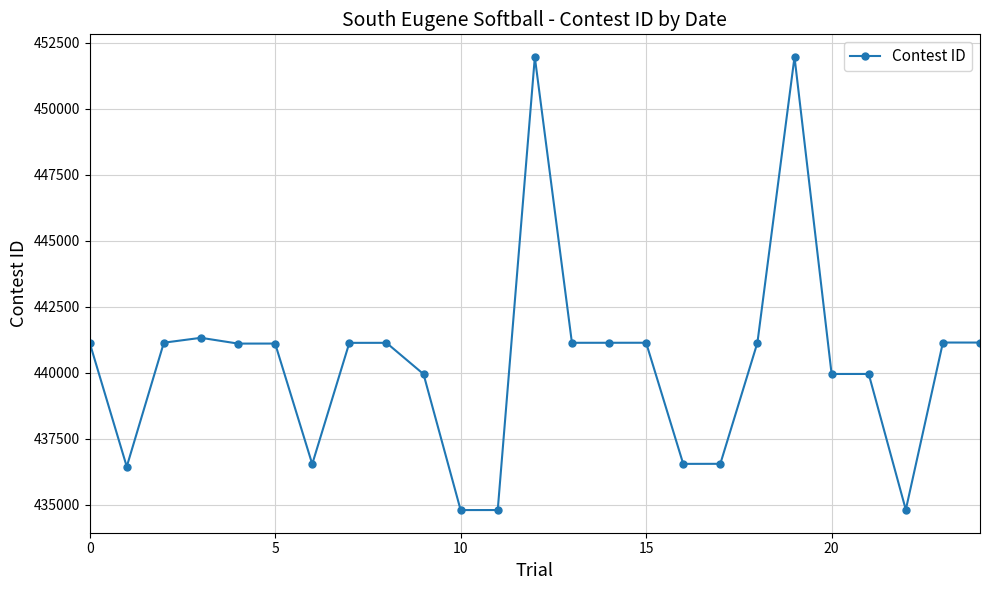

What is the sum of all values?

11009021